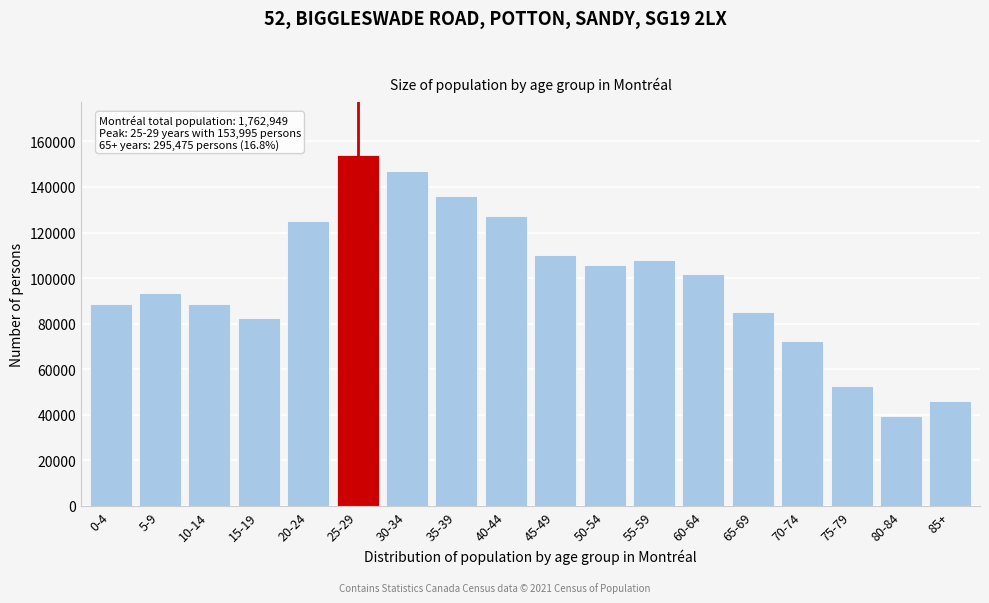

What is the average value?

97942